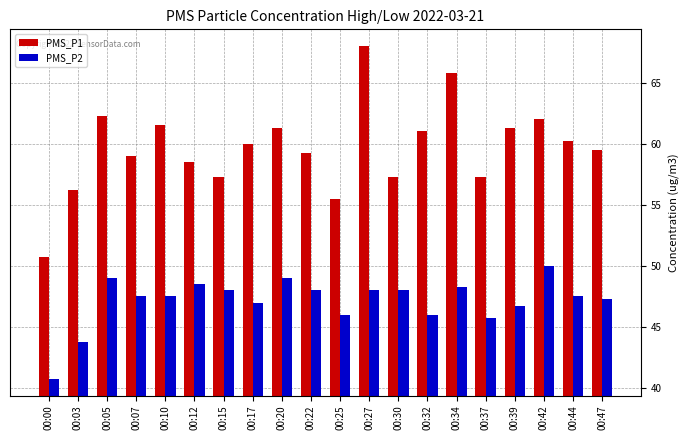

Rank the series by their maximum value, from highest to lowest.

PMS_P1, PMS_P2